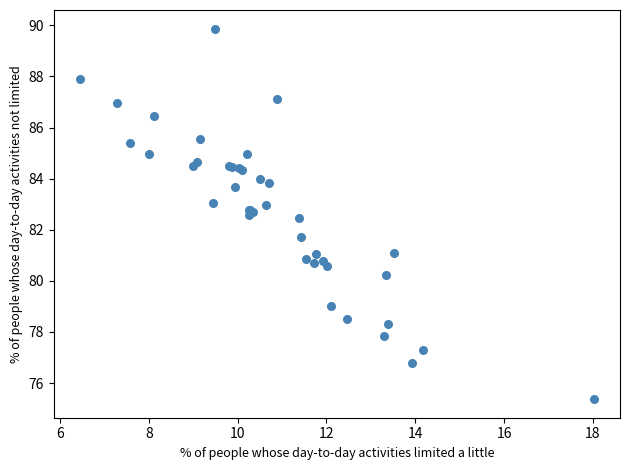

What Y value in the scatter plot is closest to 82?

81.7